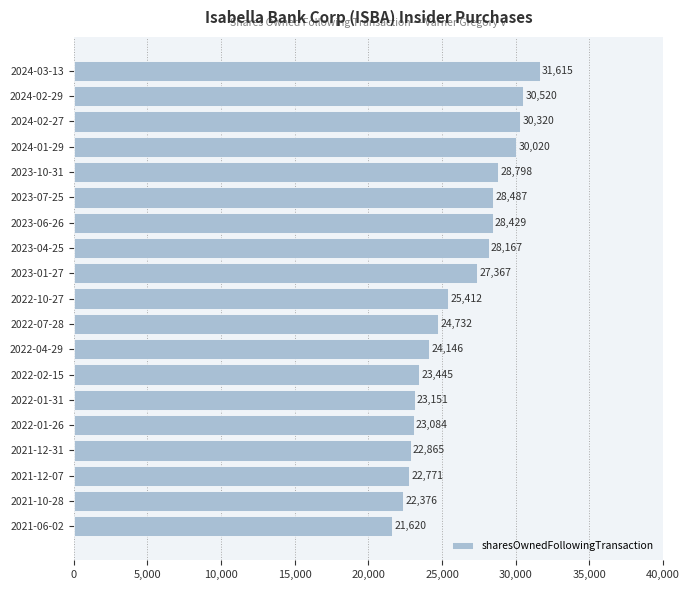

Reading top to bottom, transcribe all the data shown in this chart.

31615	30520	30320	30020	28798	28487	28429	28167	27367	25412	24732	24146	23445	23151	23084	22865	22771	22376	21620